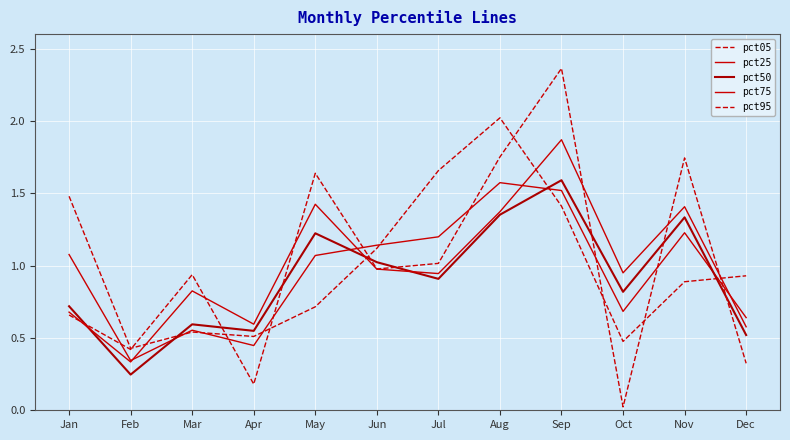

Does the chart display data point markers on the line(s)?

No